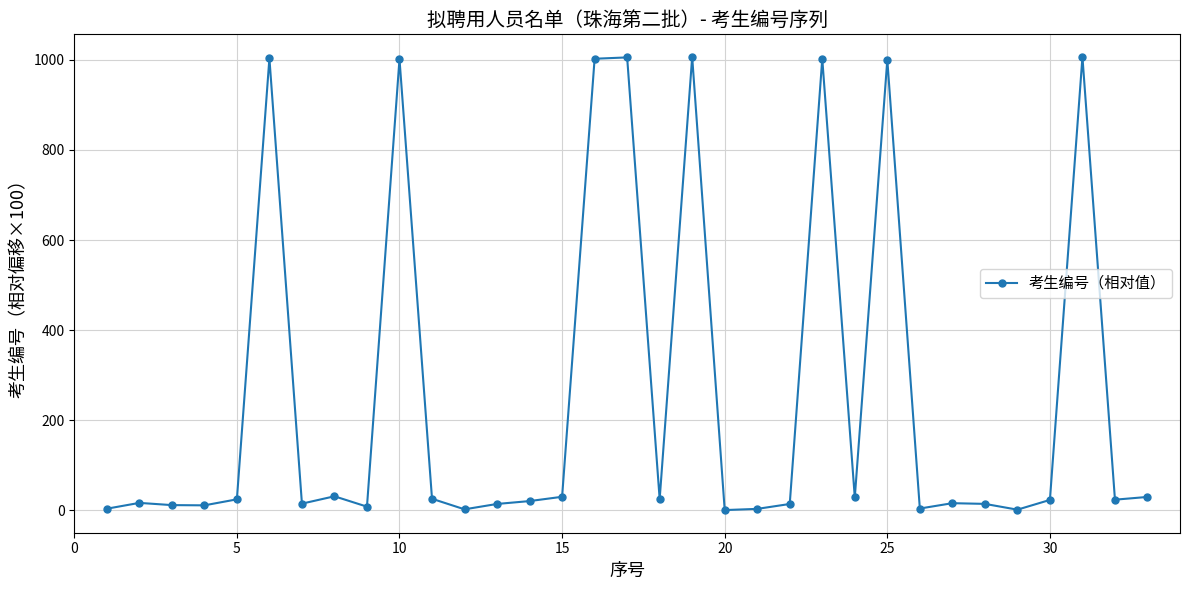

What is the value of the 15th point from the left?

29.7